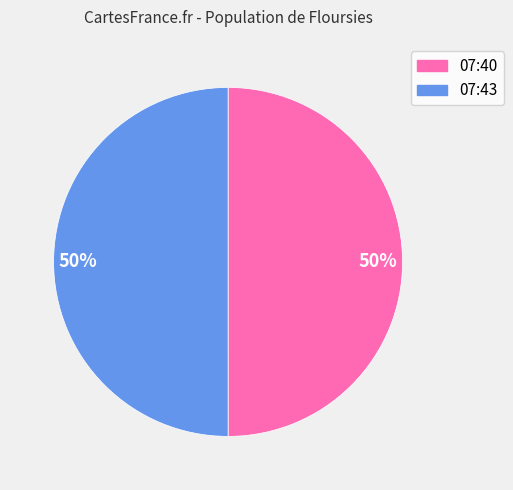

To the nearest percent, what is the average slice percentage?

50%